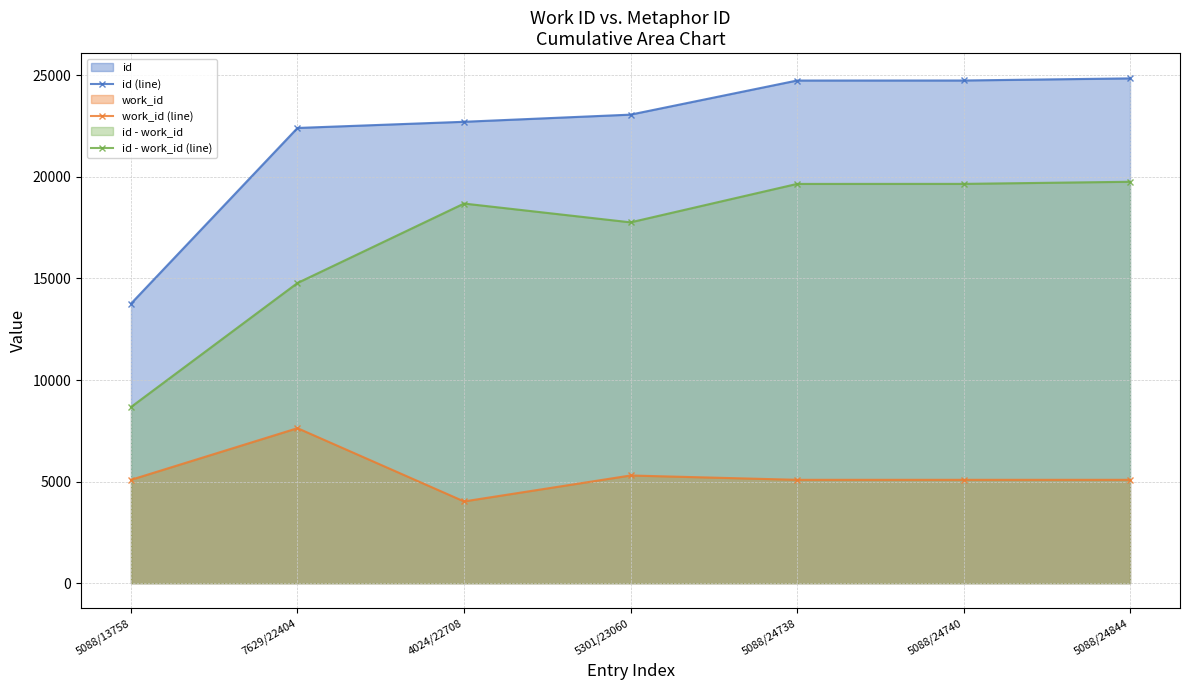

Is it true that work_id (line) equals 7941 at 5088/24740?

False